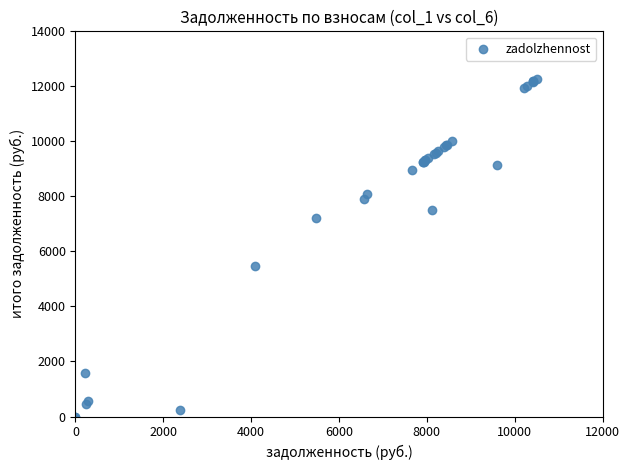

What Y value in the scatter plot is closest to 6137?

5457.8